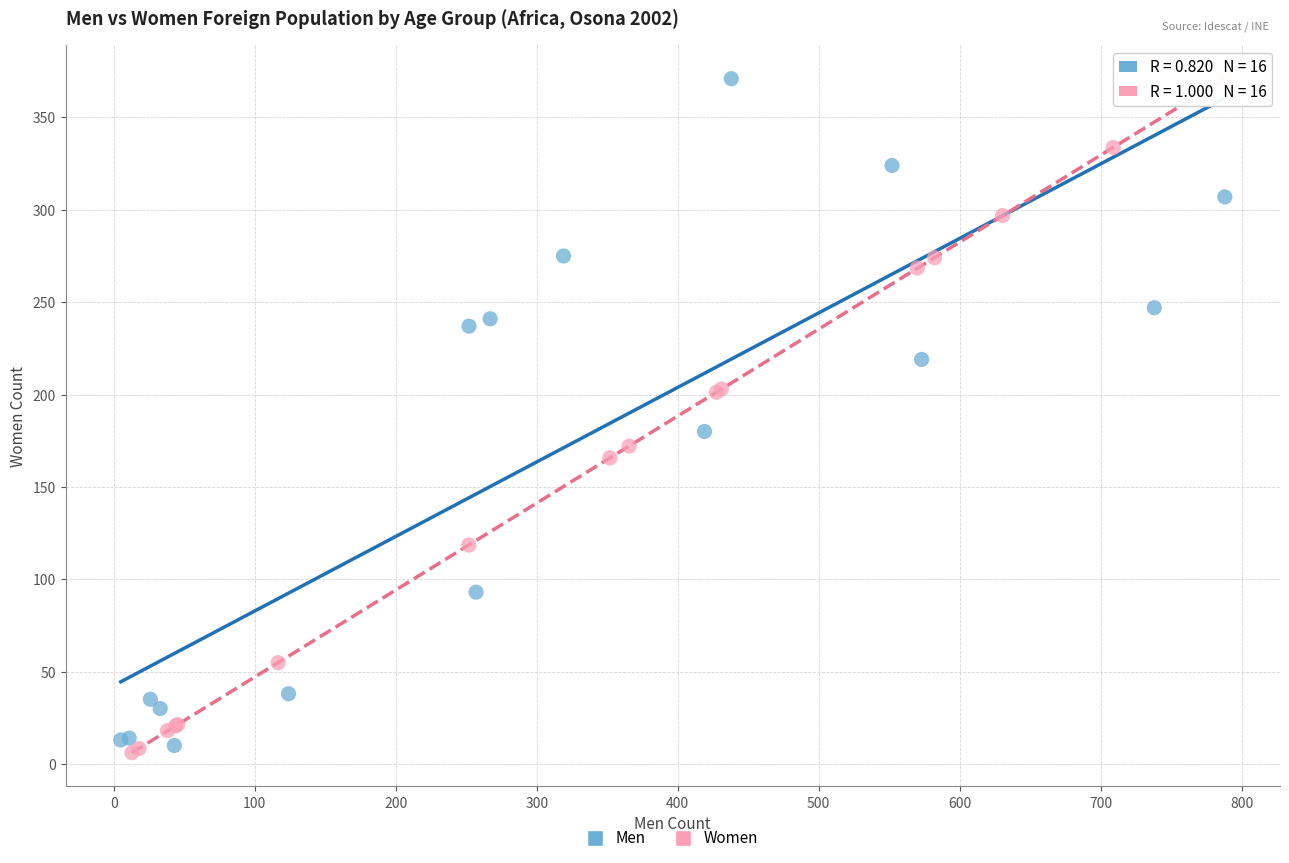

What are all the series names shown in the legend?

Men, Women